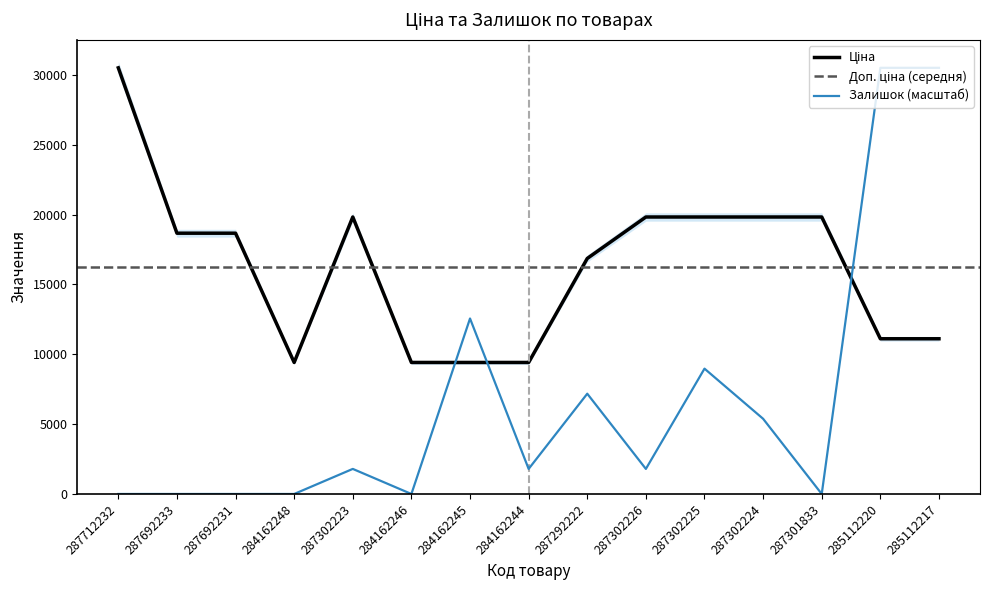

What position from the left is 287301833?

13